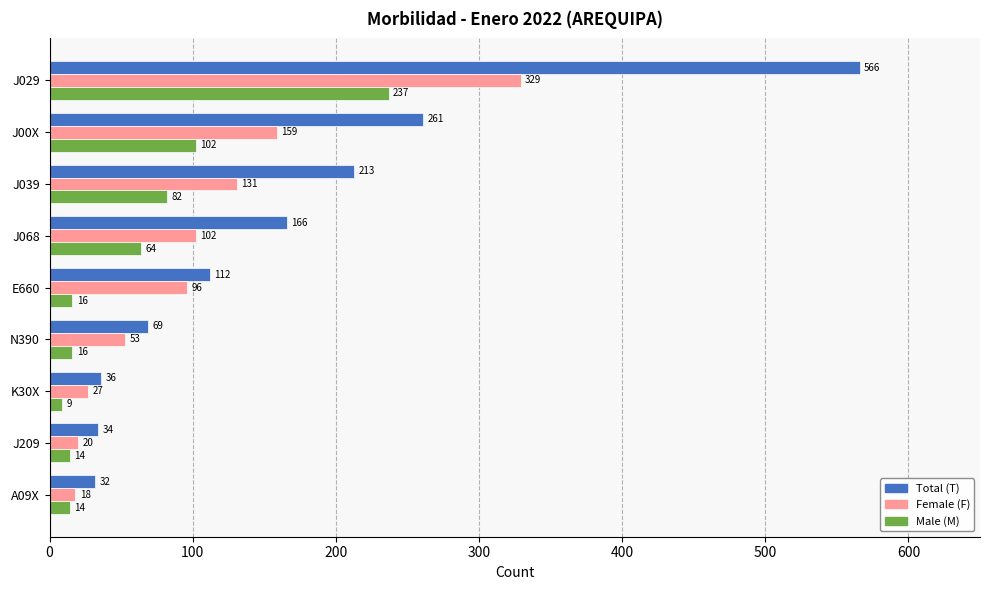

At which label does Female (F) reach its peak?

J029